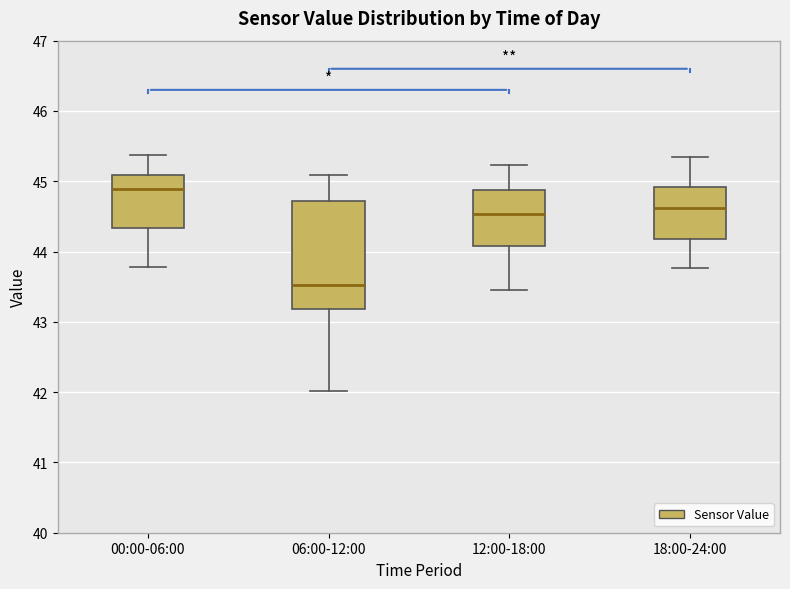

Reading left to right, read every box against the y-axis: the position of its median line, the range the box covers, and the ends of its whiskers. The values are not printed on the chart, so give them approximately, as read against the axis.

00:00-06:00: median 44.9, box 44.3 to 45.1, whiskers 43.8 to 45.4
06:00-12:00: median 43.5, box 43.2 to 44.7, whiskers 42.0 to 45.1
12:00-18:00: median 44.5, box 44.1 to 44.9, whiskers 43.5 to 45.2
18:00-24:00: median 44.6, box 44.2 to 44.9, whiskers 43.8 to 45.3